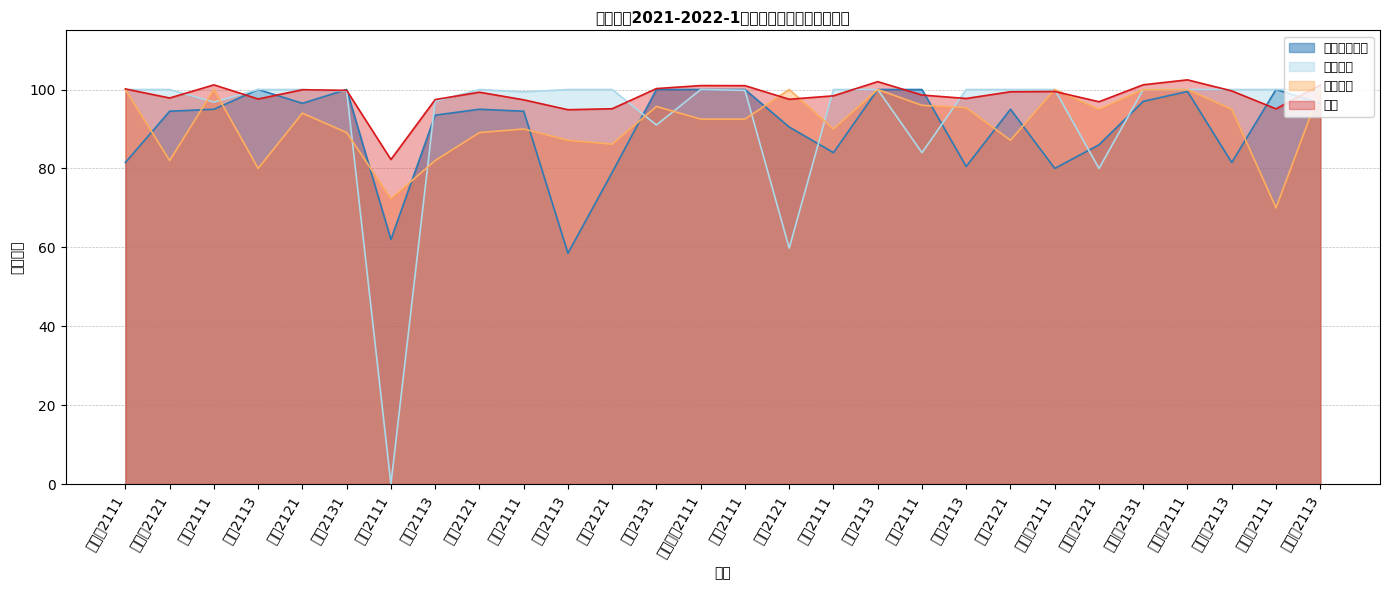

At 电气2111, list the series in order from smallest to largest.

早晚自习管理, 宿舍卫生, 宿舍纪律, 总分